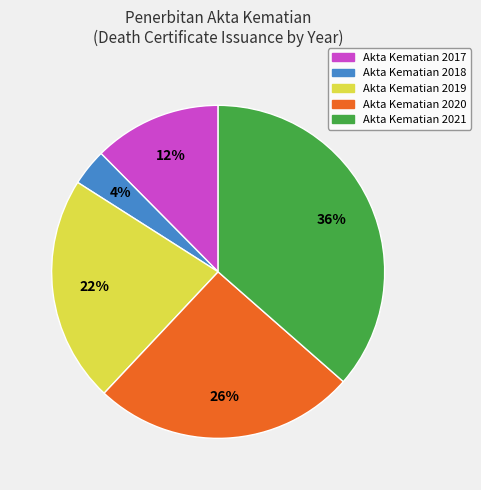

Do Akta Kematian 2021 and Akta Kematian 2019 together represent more than half of the pie?

Yes